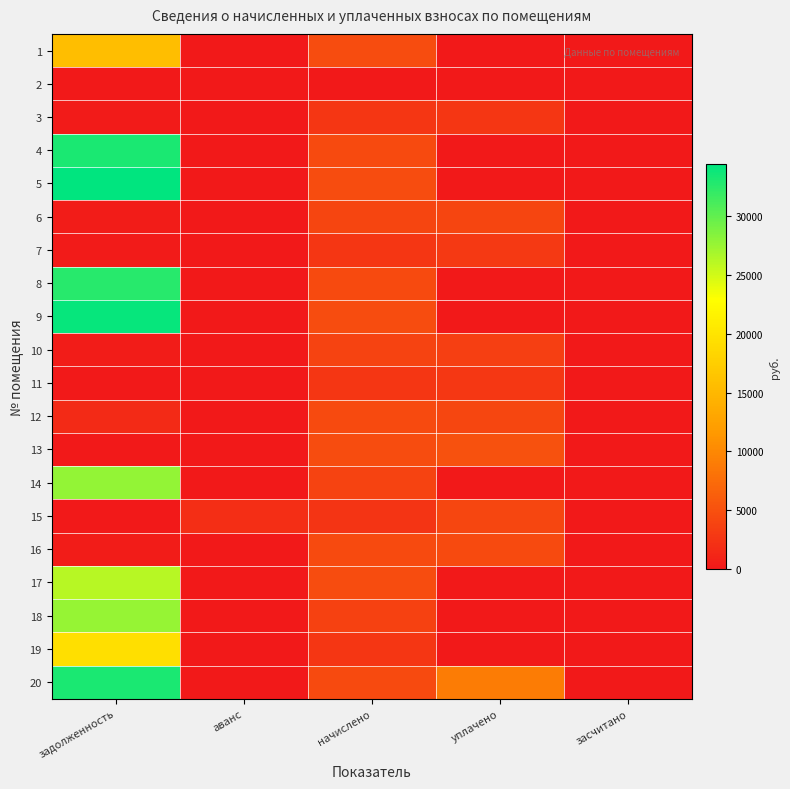

Which series changed the most between задолженность and аванс?

5